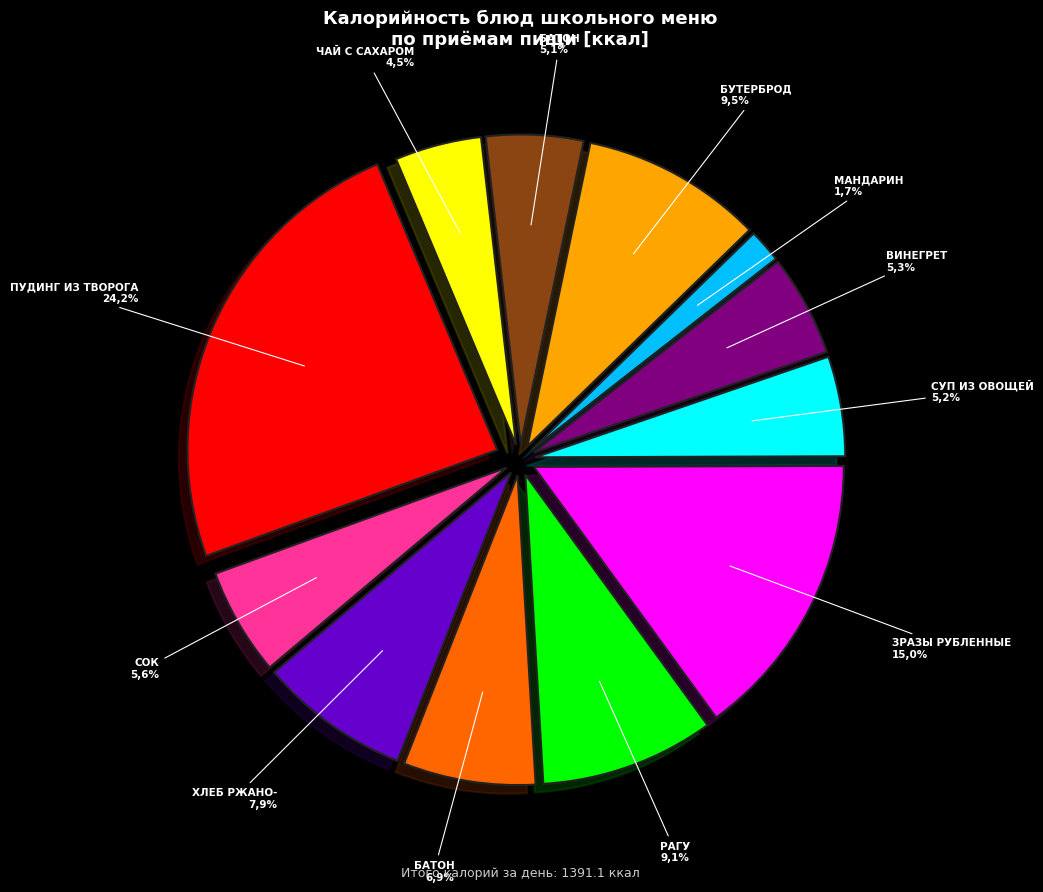

To the nearest percent, what percentage of the pie is зразы рубленные из кур с омлетом?

15%